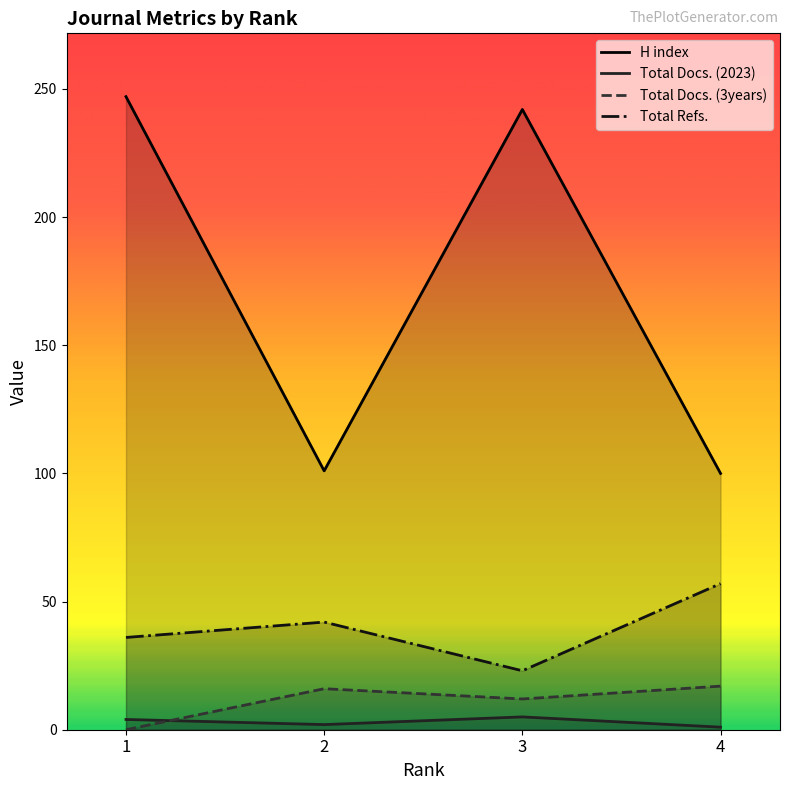

At which category is the sum across all series the highest?

1